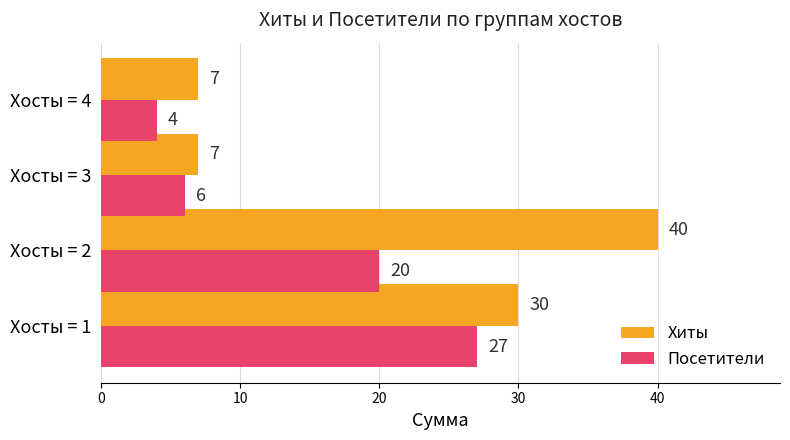

What is the minimum value shown in the chart?

4